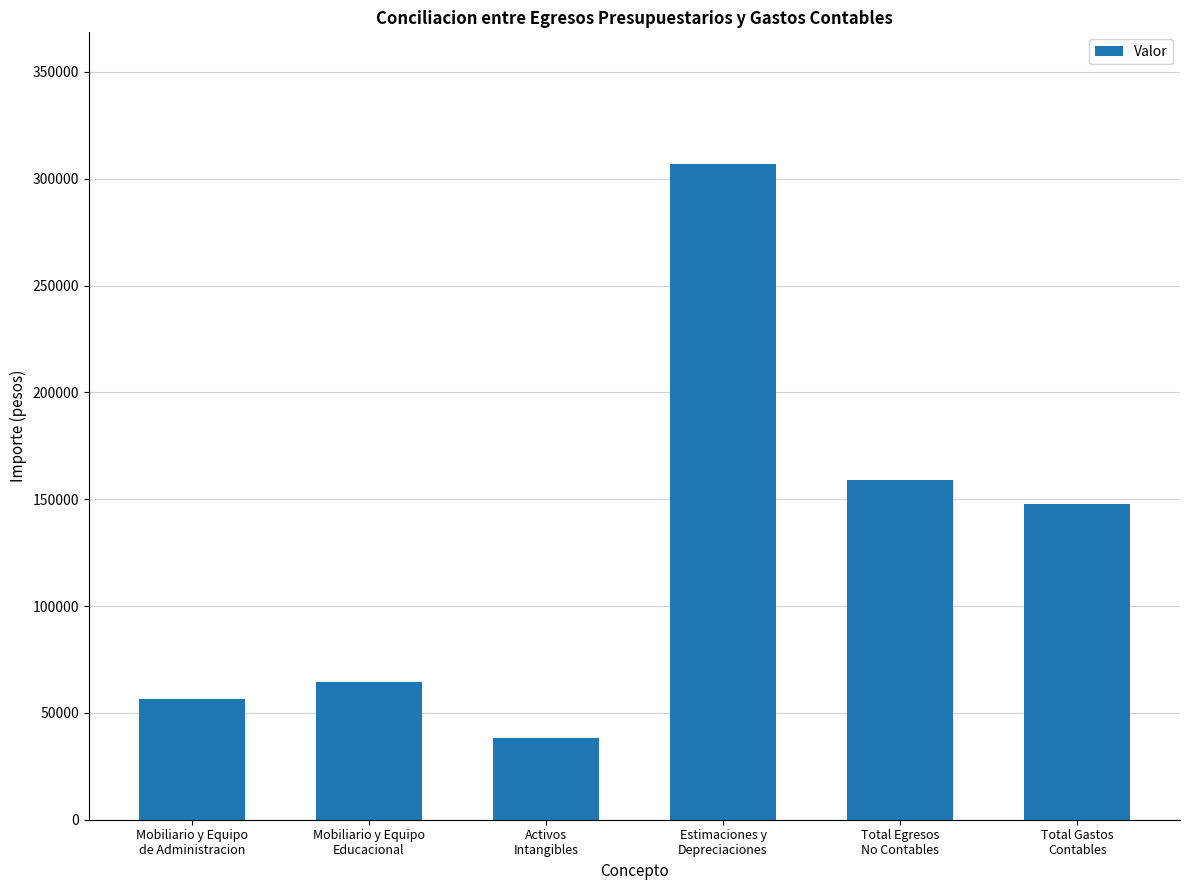

True or false: the data shows 17605.1 at Activos
Intangibles.

False